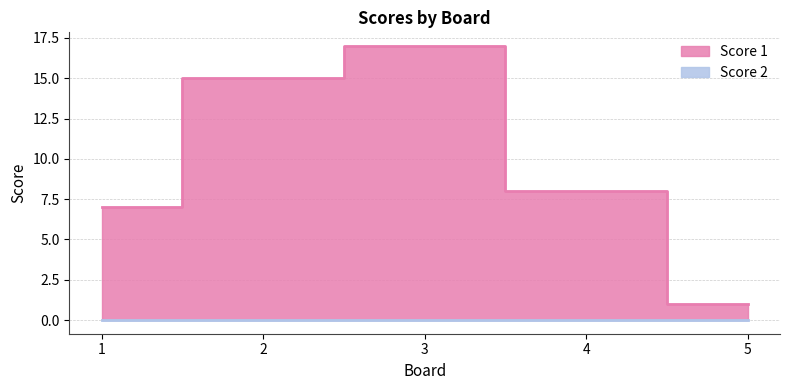

What is the value of the 4th point from the left?

8